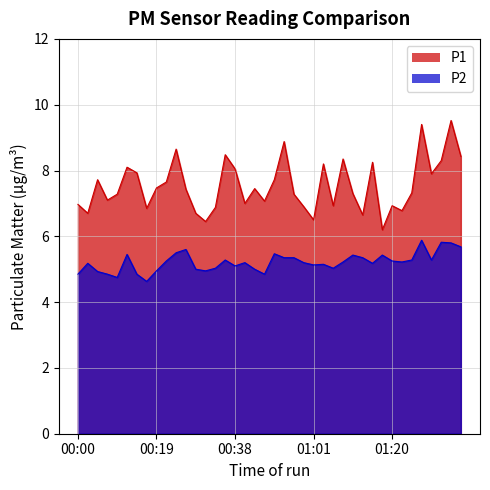

What is the difference between the maximum and minimum values in the P2 series?

1.2